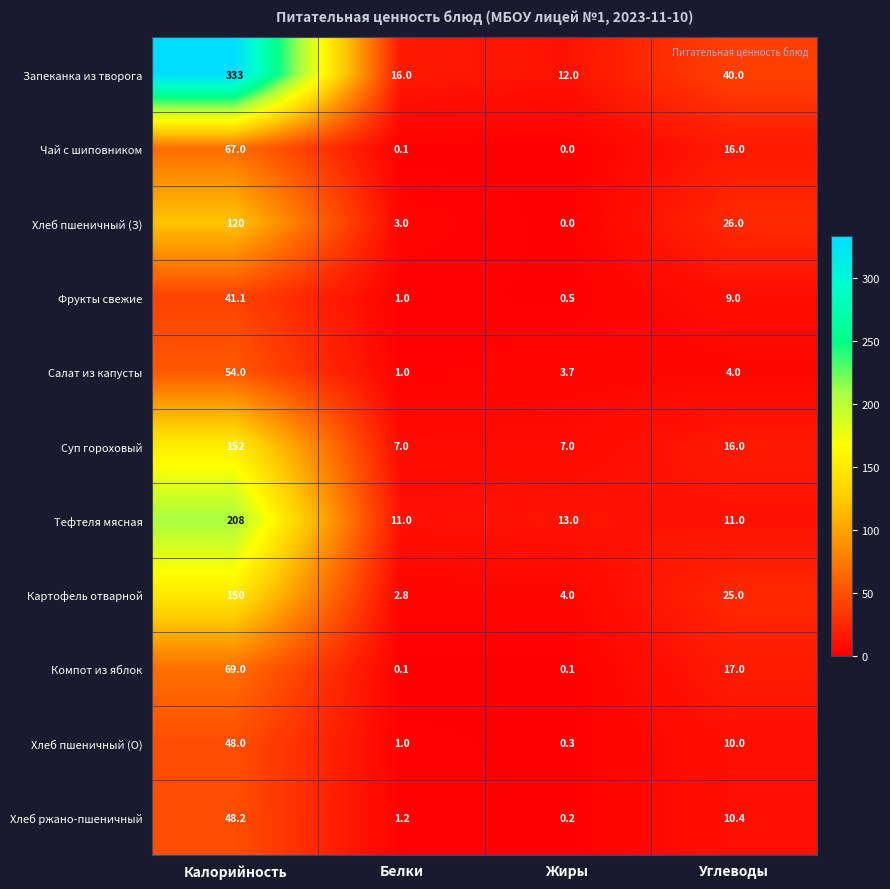

How many values in the Запеканка из творога series are below 40?

2